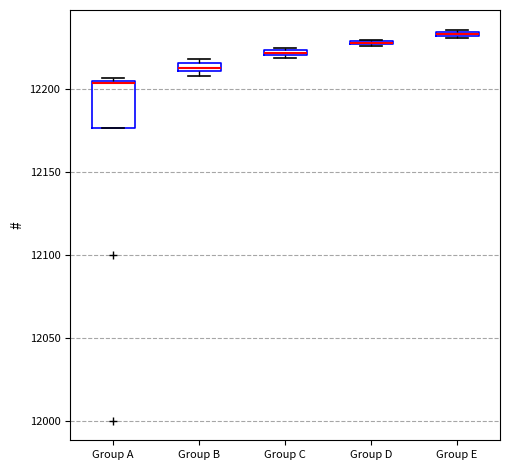

Where is the upper edge of the box for Group A on the y-axis? The values are not printed on the chart, so give them approximately, as read against the axis.

12205